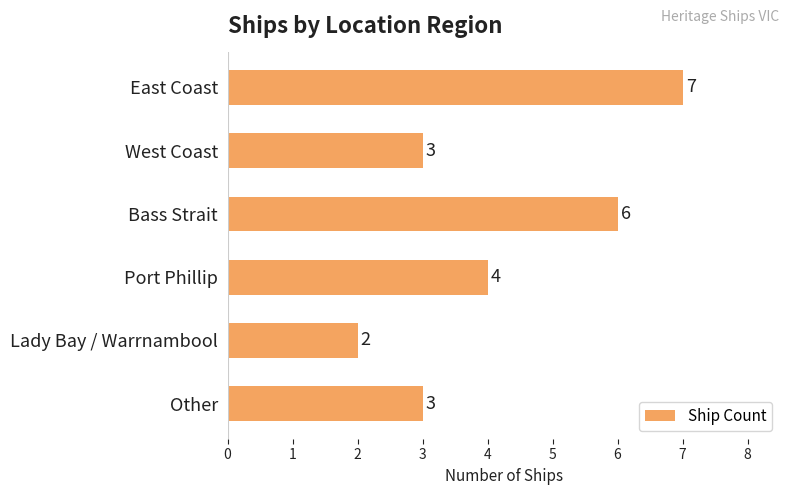

What is the minimum value shown in the chart?

2